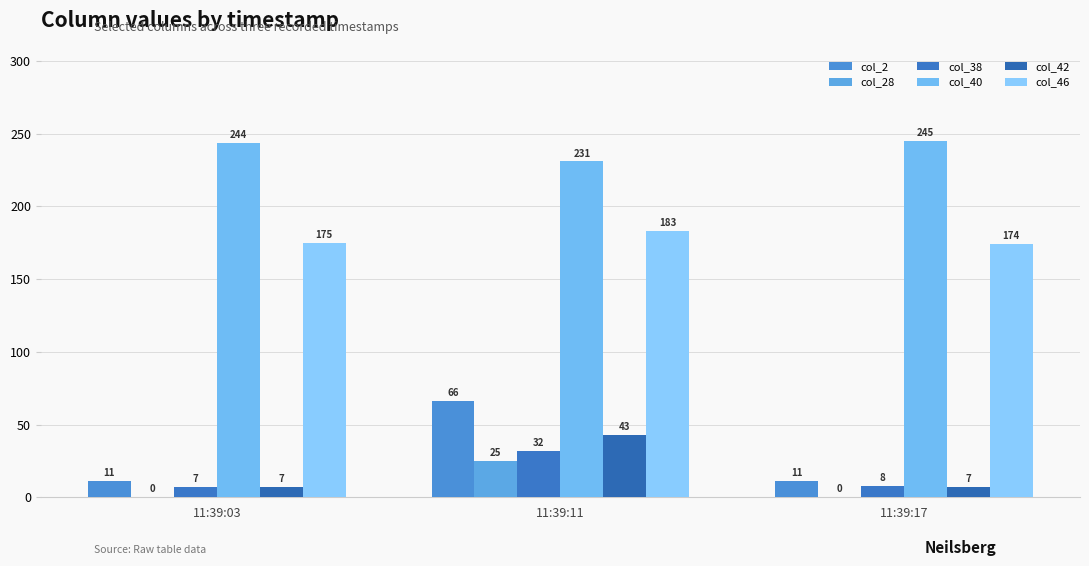

List the series in order of their peak value, highest first.

col_40, col_46, col_2, col_42, col_38, col_28